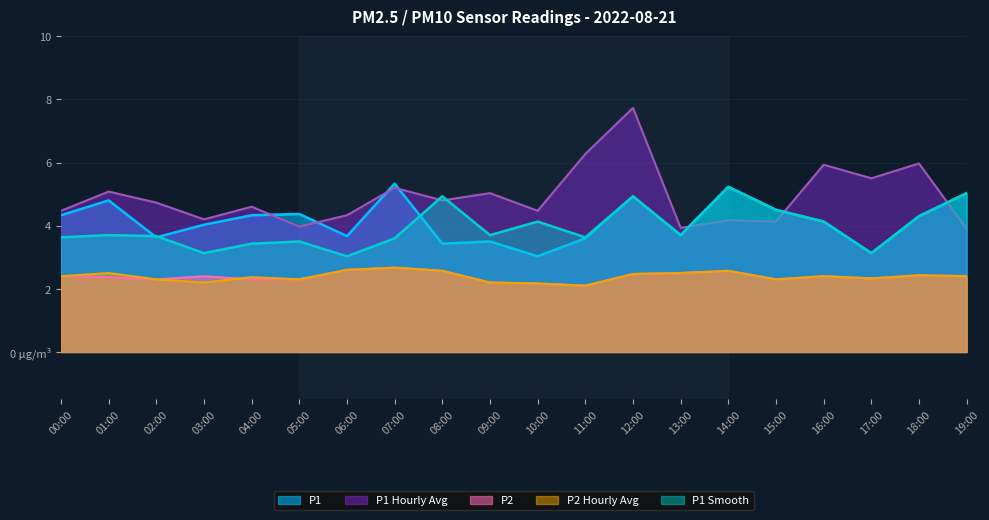

Between 08:00 and 17:00, which series saw the biggest shift?

P1 Smooth